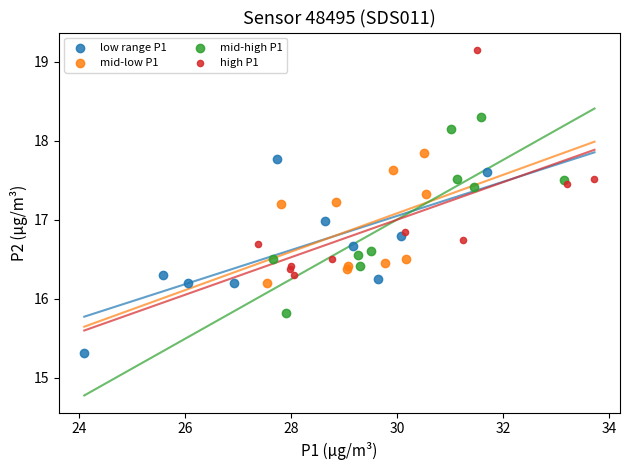

Which series contains the lowest Y value?

low range P1